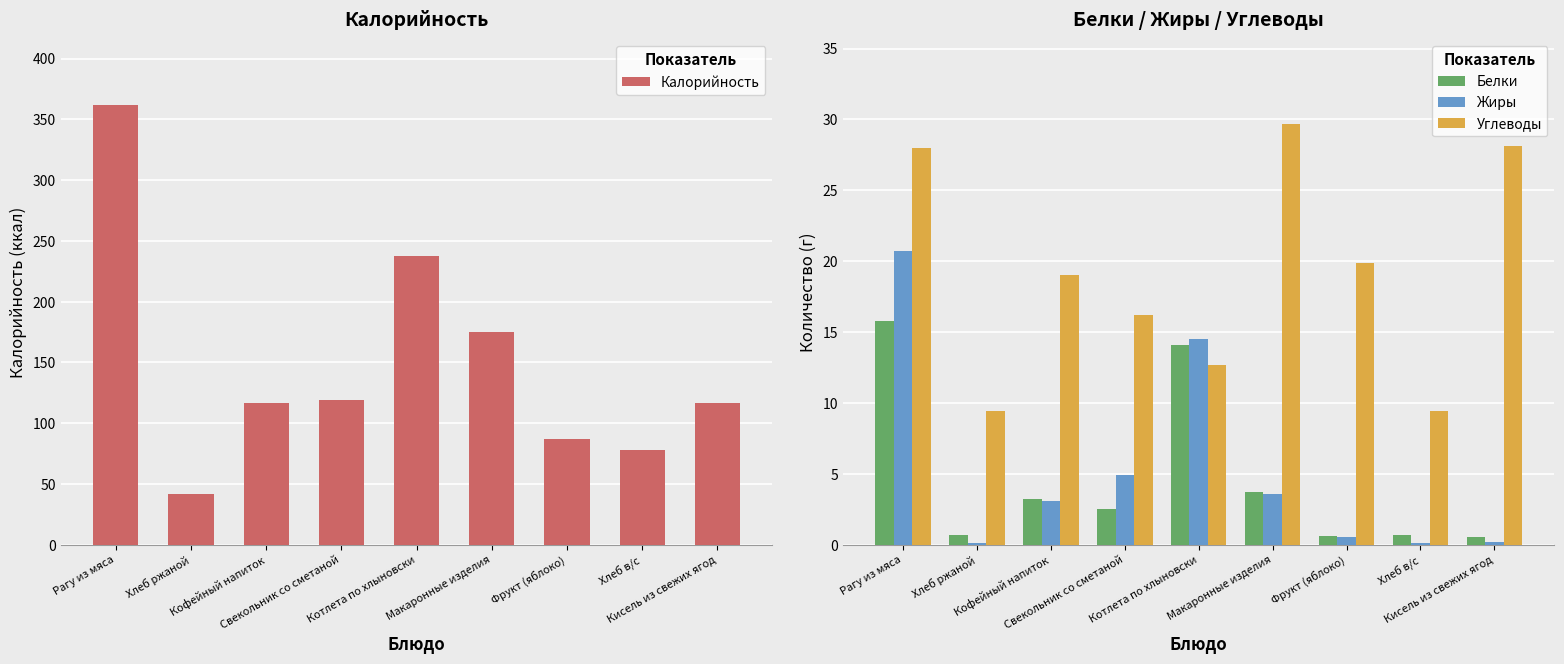

What is the label of the 4th bar from the left?

Свекольник со сметаной